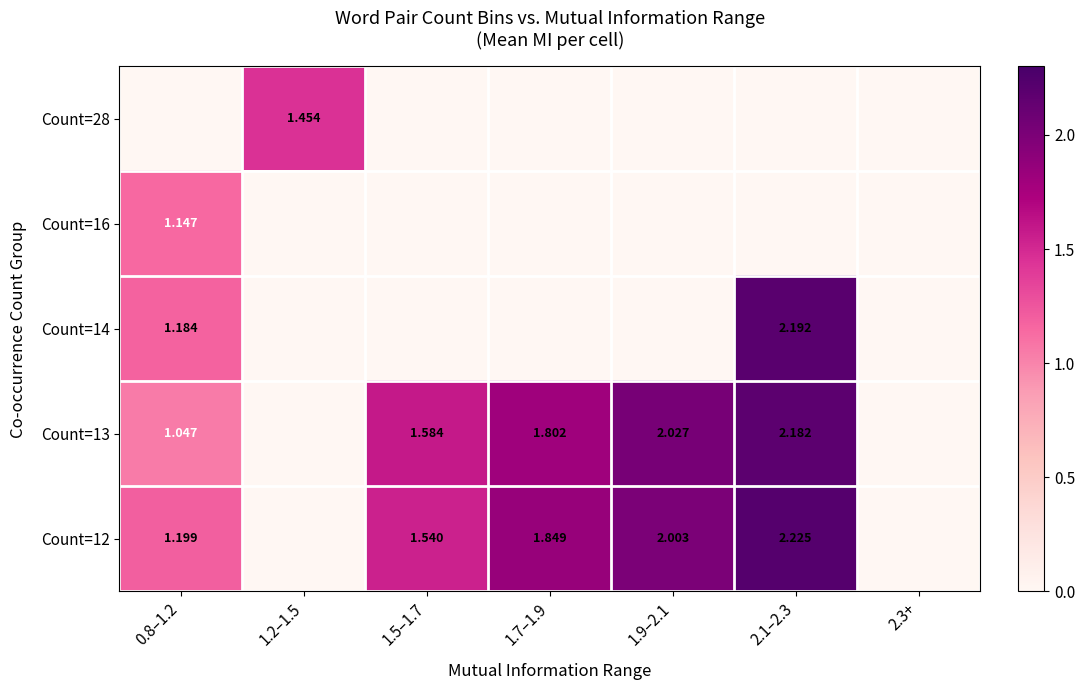

Which series changed the most between 1.2–1.5 and 1.5–1.7?

Count=13